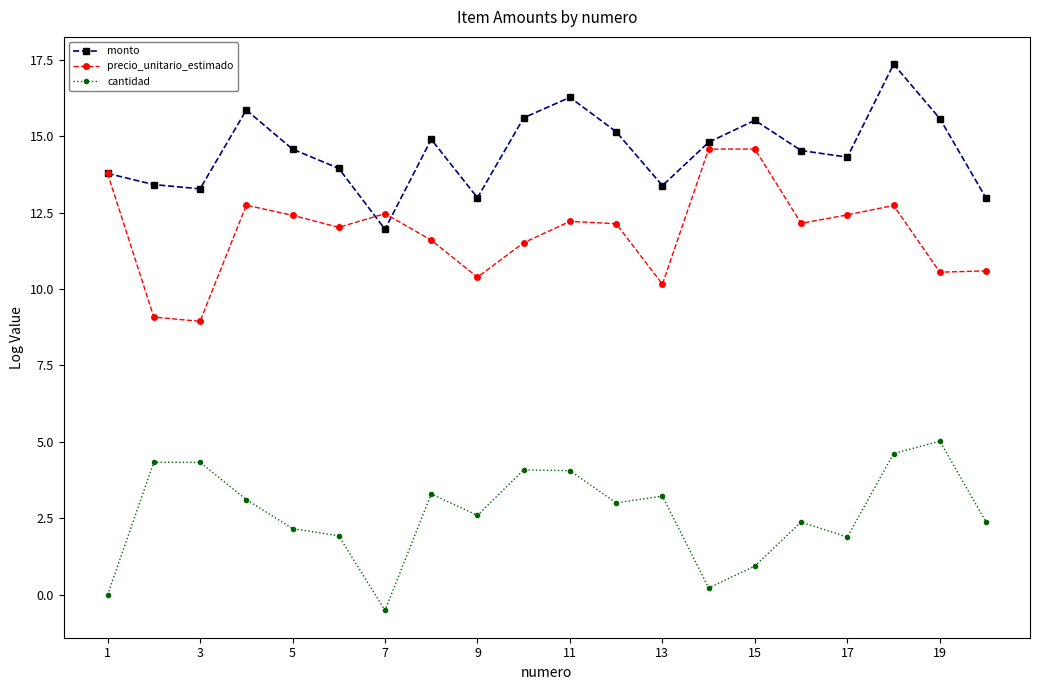

List the series in order of their overall mean, highest first.

monto, precio_unitario_estimado, cantidad